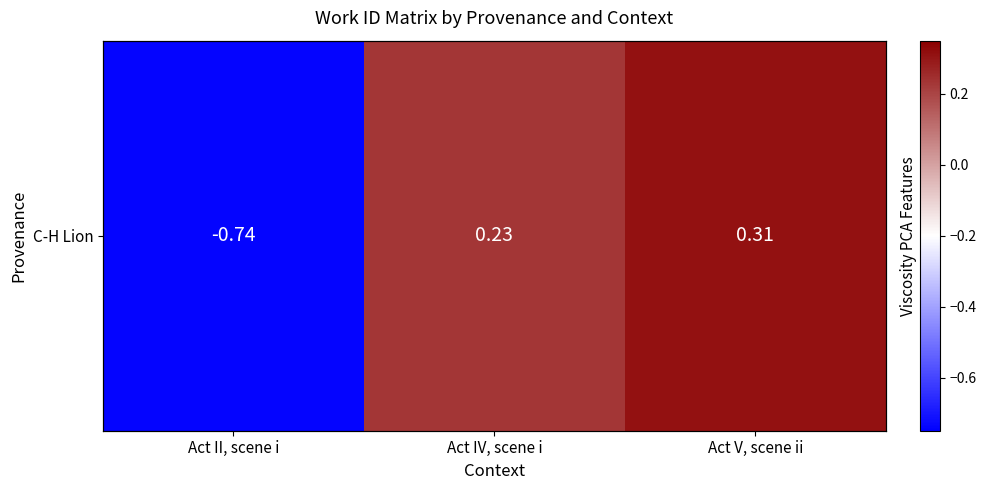

Which label corresponds to the largest value in the chart?

Act V, scene ii